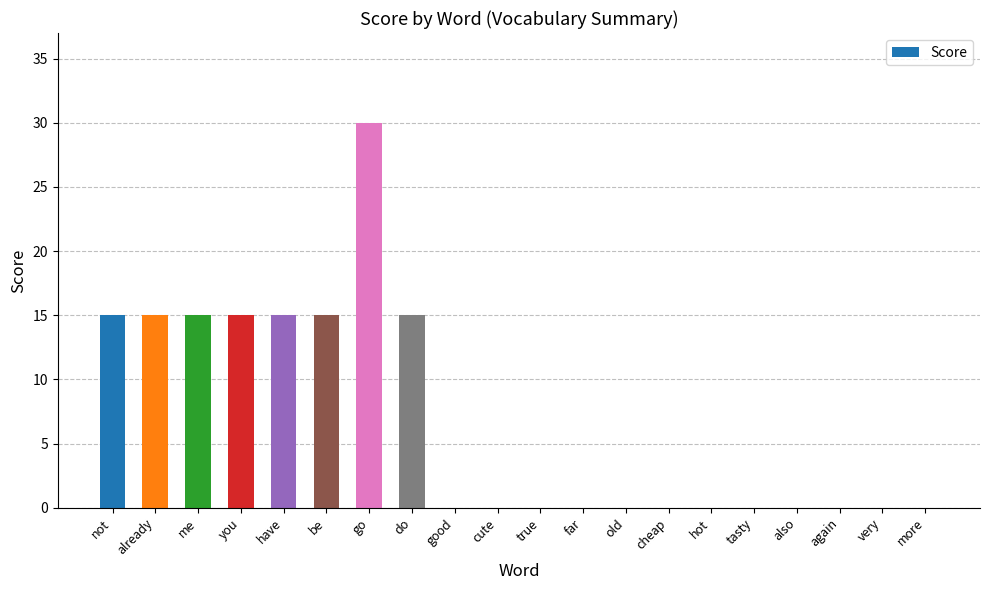

How many categories are shown in the chart?

20